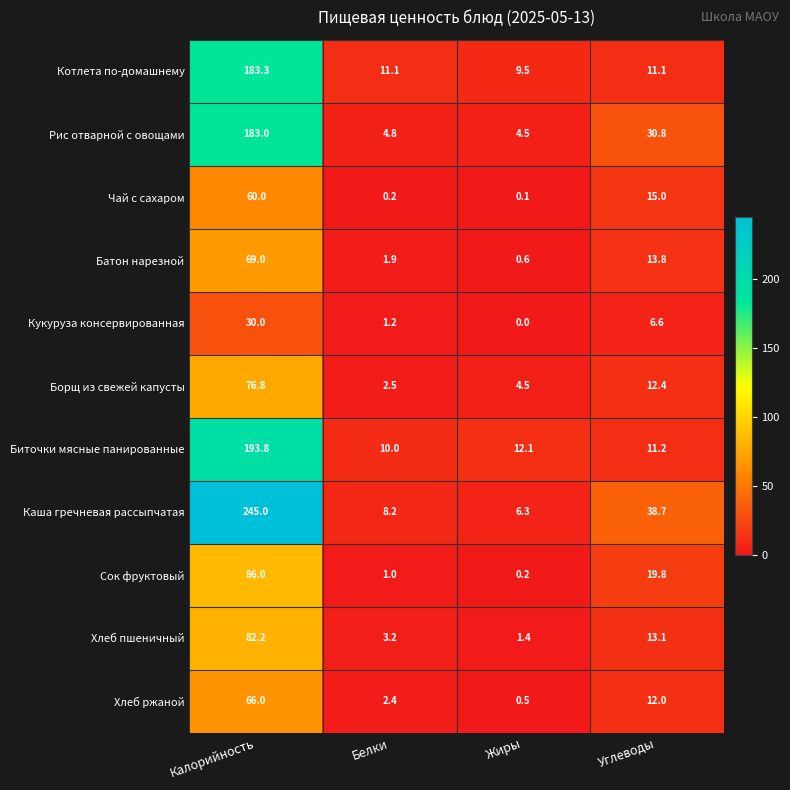

Which label corresponds to the largest value in the chart?

Калорийность